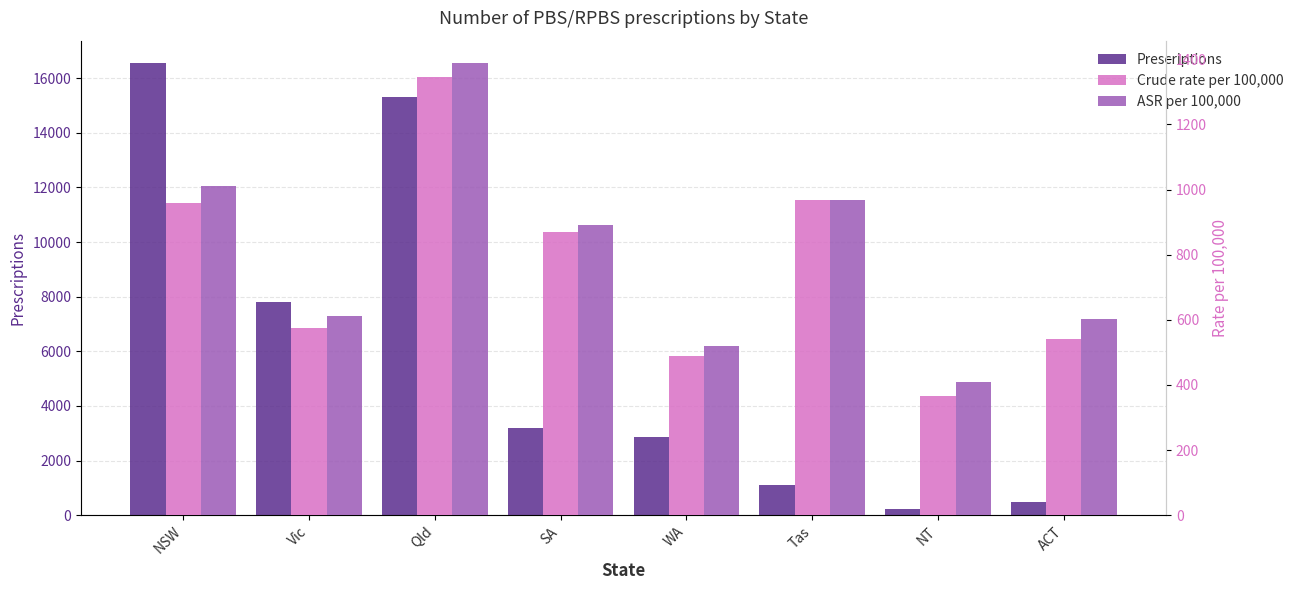

How many series are shown in this chart?

3